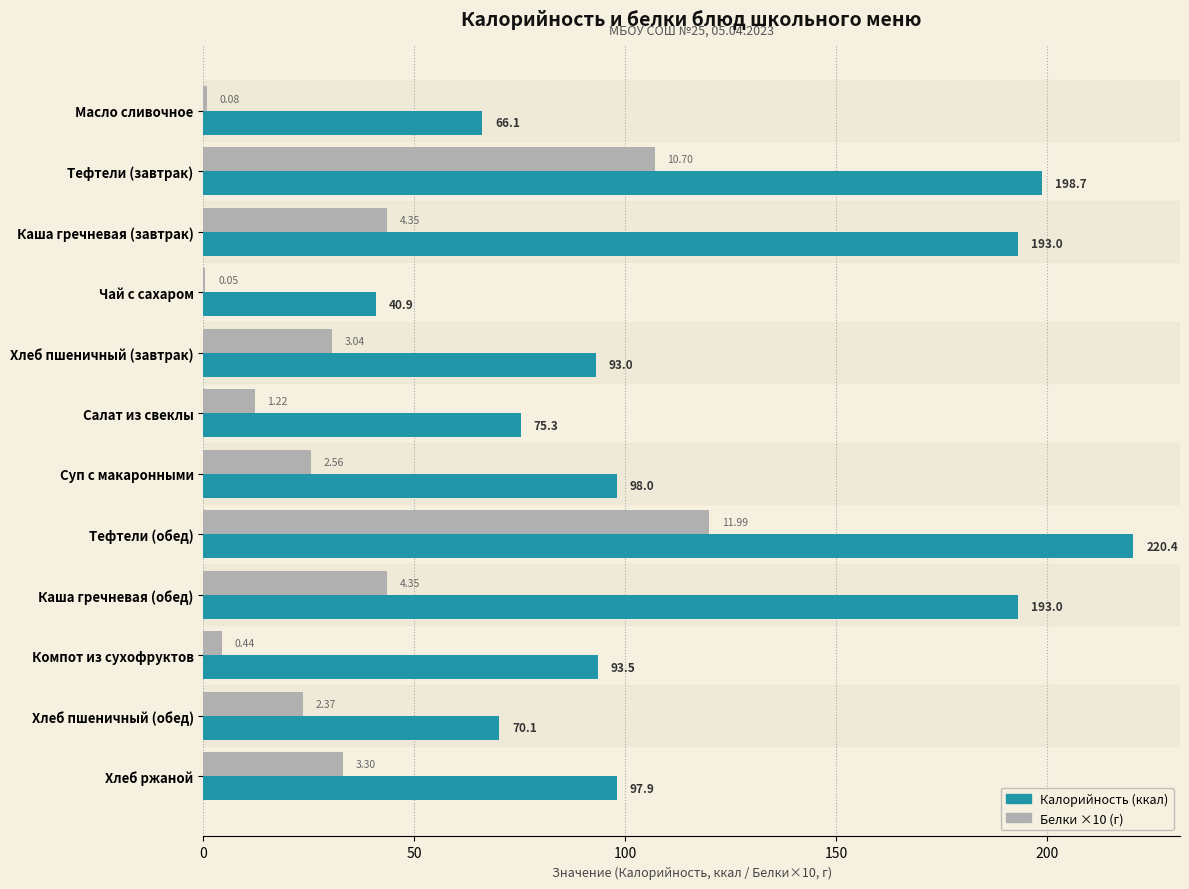

Which label corresponds to the largest value in the chart?

Тефтели (обед)